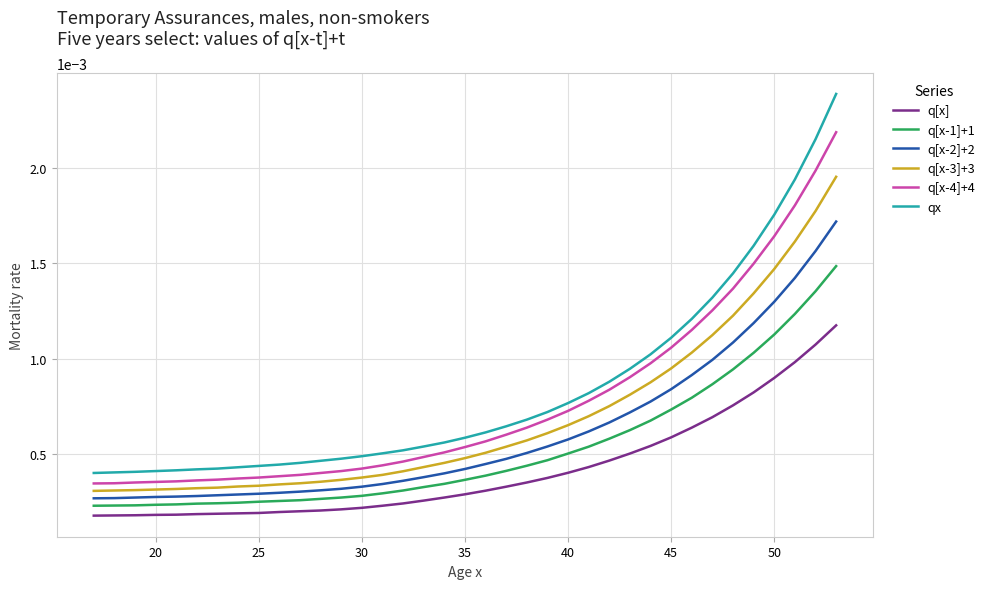

True or false: q[x-2]+2 and qx cross at least once.

False